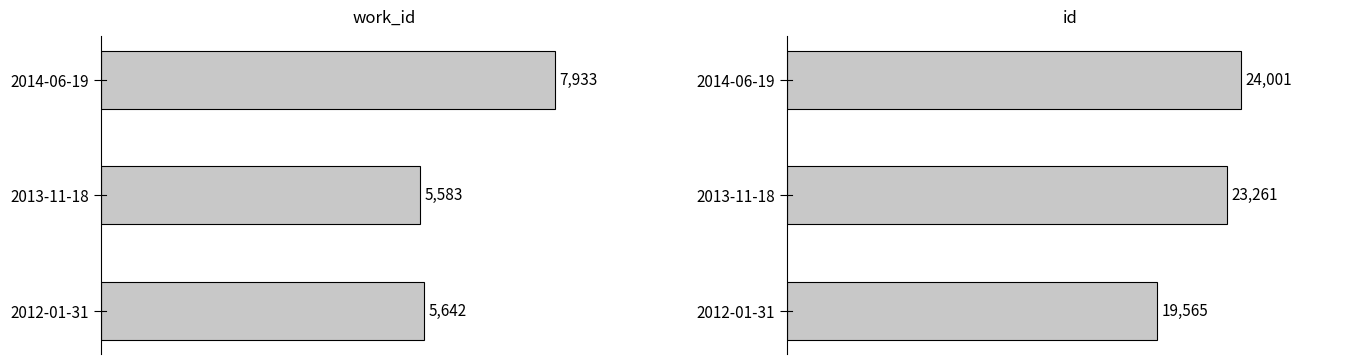

What is the average value of the id series?

22276